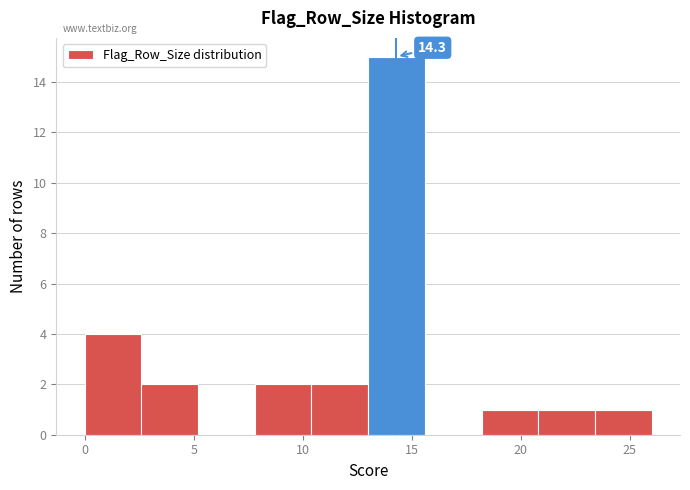

Over which range of the x-axis is the bar tallest?

13.0 to 15.6